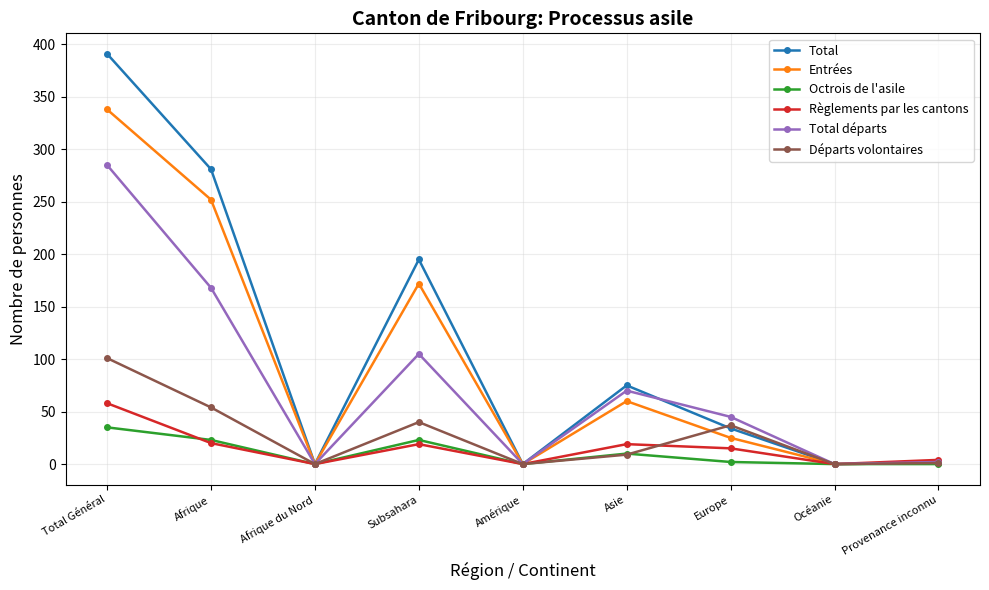

Is it true that Total départs equals 75 at Europe?

False